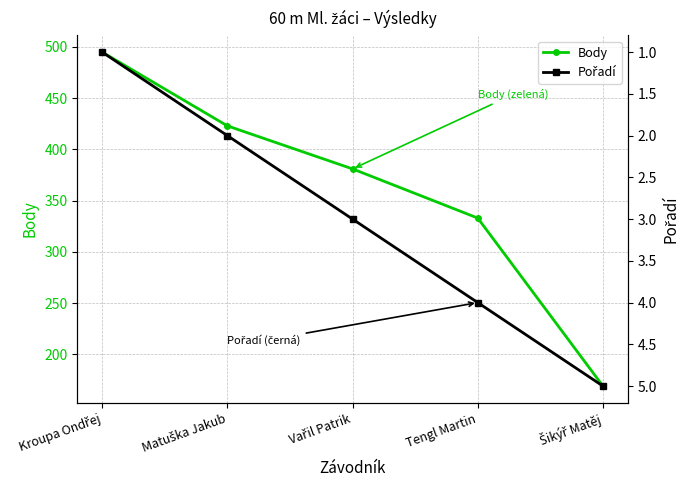

How many data points in Pořadí are above 3?

2